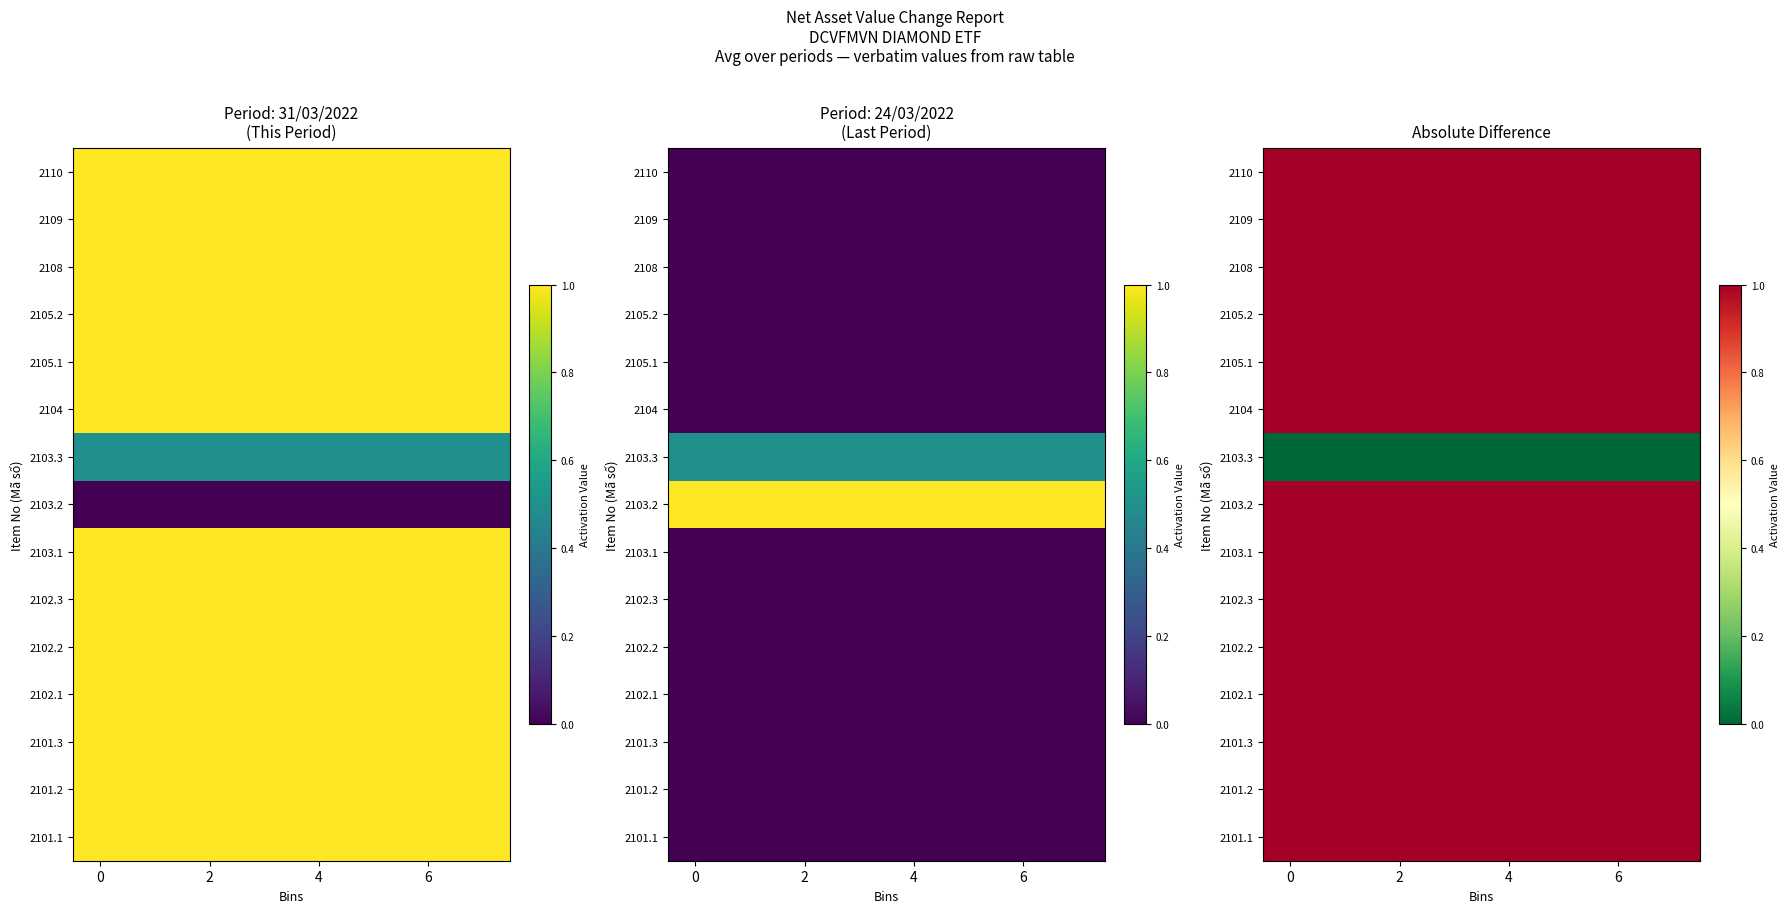

At 2, list the series in order from largest to smallest.

2101.1, 2101.2, 2101.3, 2102.1, 2102.2, 2102.3, 2103.1, 2103.2, 2104, 2105.1, 2105.2, 2108, 2109, 2110, 2103.3